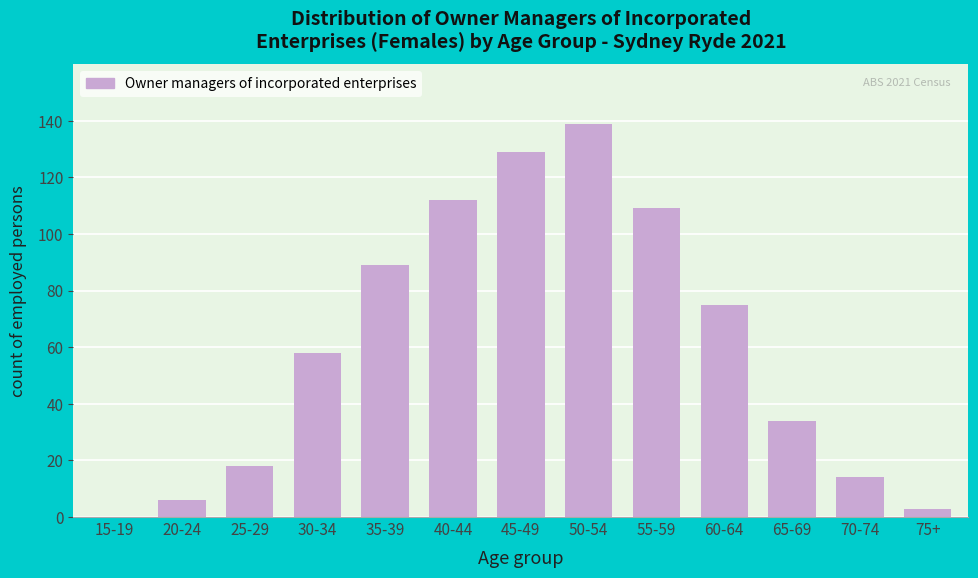

Reading right to left, extract all data points from this chart.

75+=3	70-74=14	65-69=34	60-64=75	55-59=109	50-54=139	45-49=129	40-44=112	35-39=89	30-34=58	25-29=18	20-24=6	15-19=0